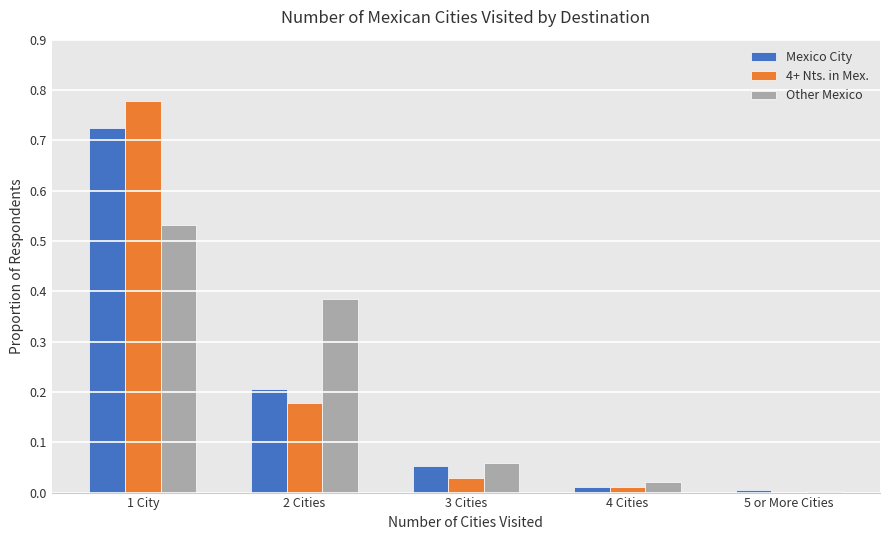

What is the sum of all 4+ Nts. in Mex. values?

1.0